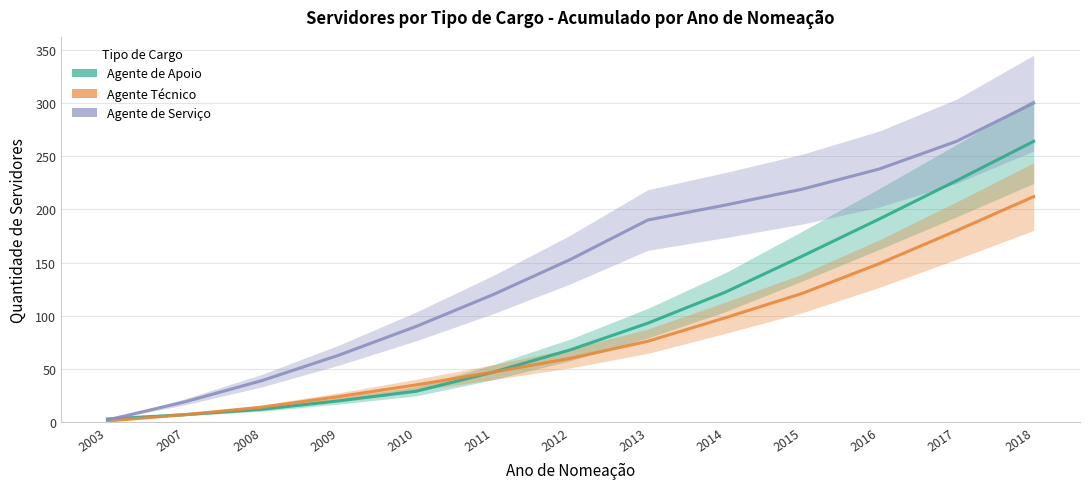

What is the value of the Agente de Apoio point at the 2nd from the left?

7